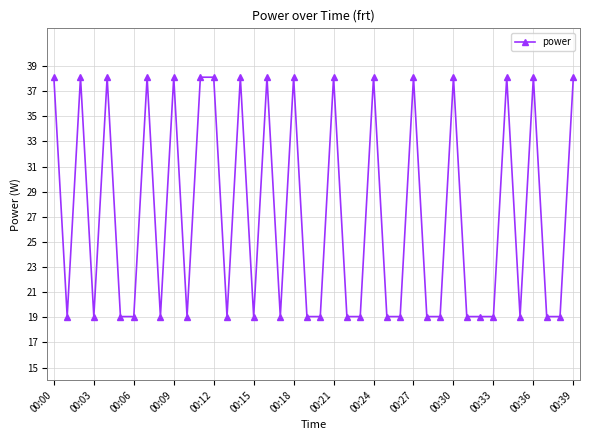

What is the value of the 35th point from the left?

38.1